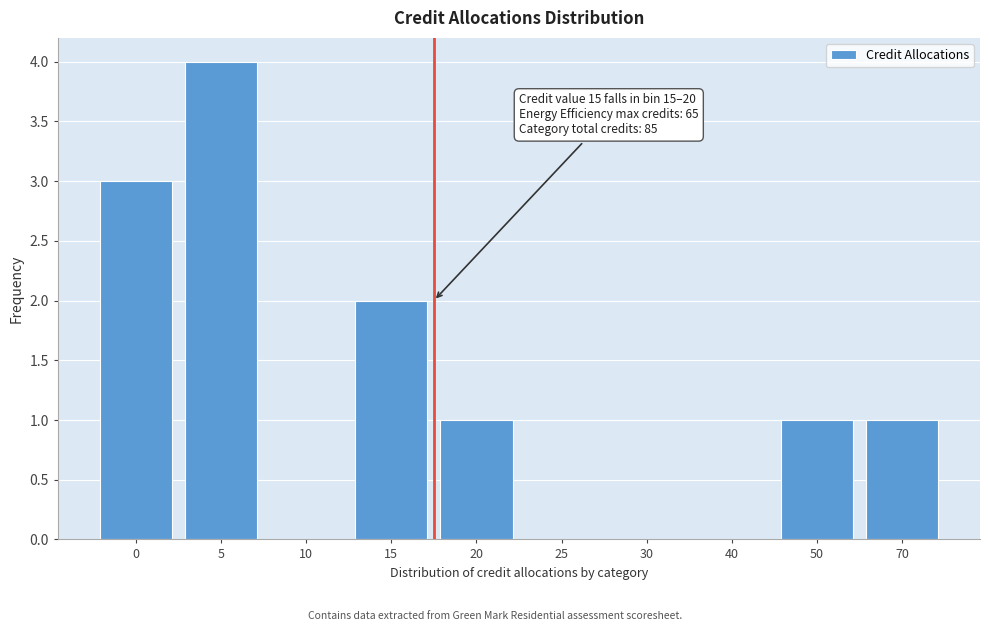

Reading right to left, what are all the values shown in this chart?

70=1	50=1	40=0	30=0	25=0	20=1	15=2	10=0	5=4	0=3